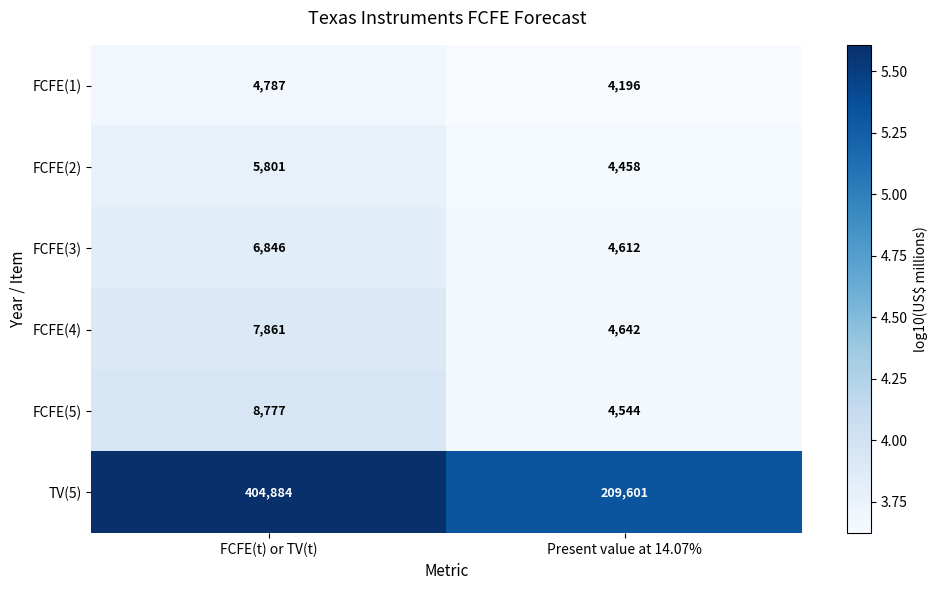

Which series has the largest total across all categories?

TV(5)